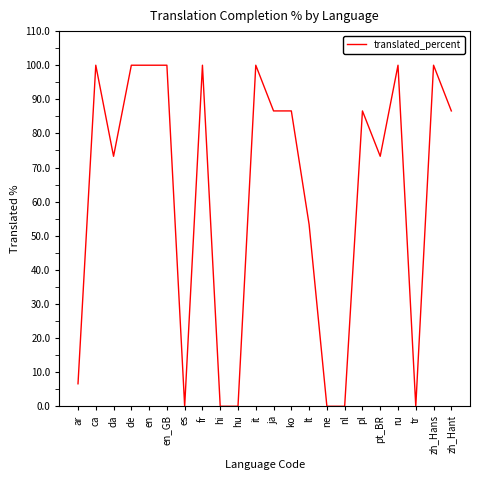

What is the sum of the values at zh_Hant and it?

186.6